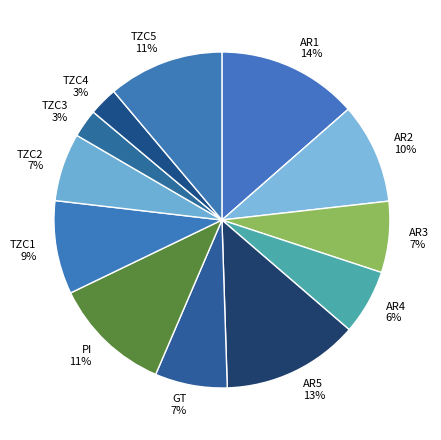

Does AR1 represent more than half of the total?

No